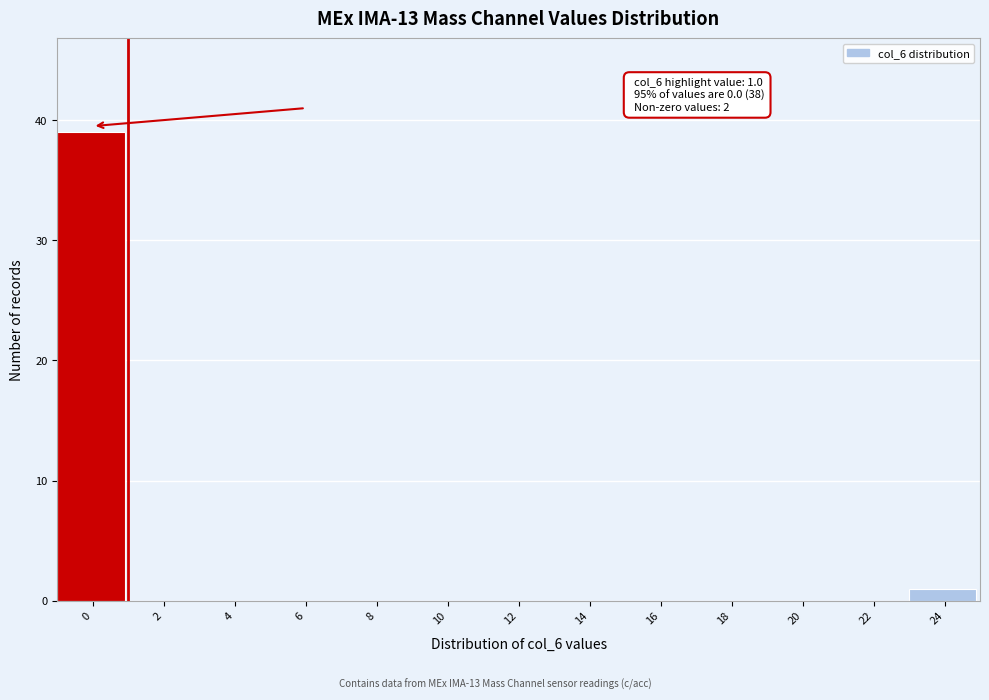

Reading left to right, extract all data points from this chart.

0=39	2=0	4=0	6=0	8=0	10=0	12=0	14=0	16=0	18=0	20=0	22=0	24=1